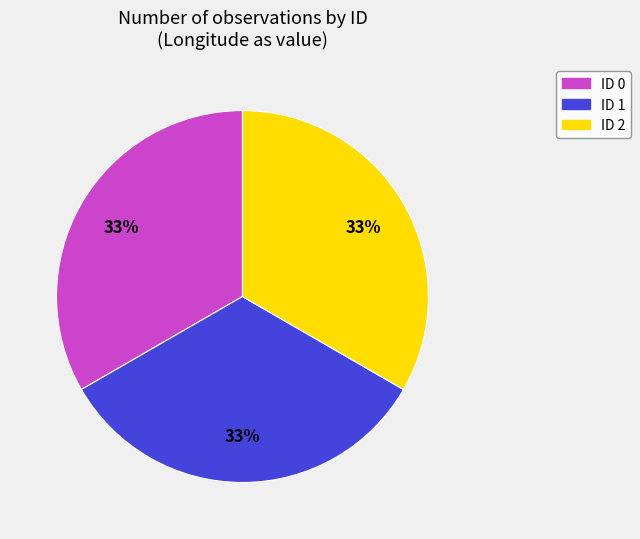

How many segments does this pie chart have?

3